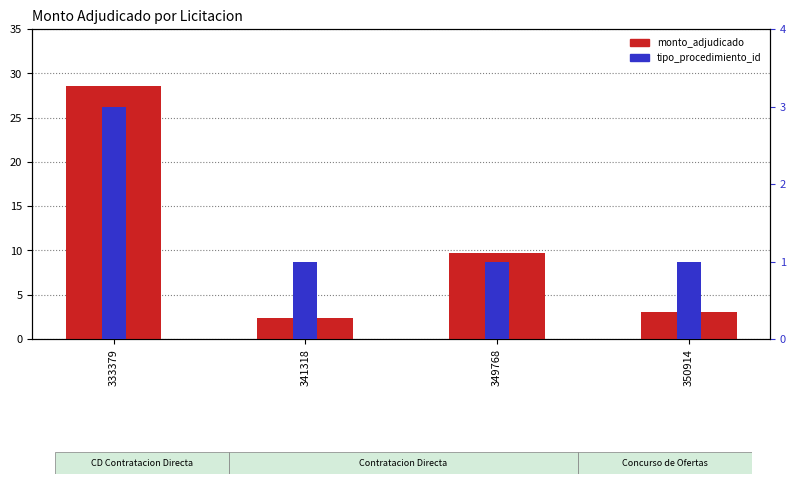

Which label corresponds to the smallest value in the chart?

341318